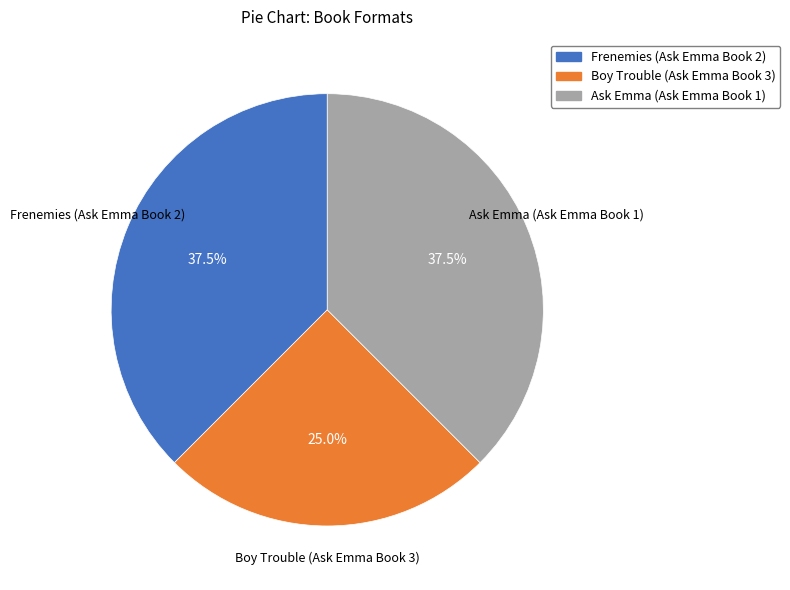

How many slices are in this pie chart?

3